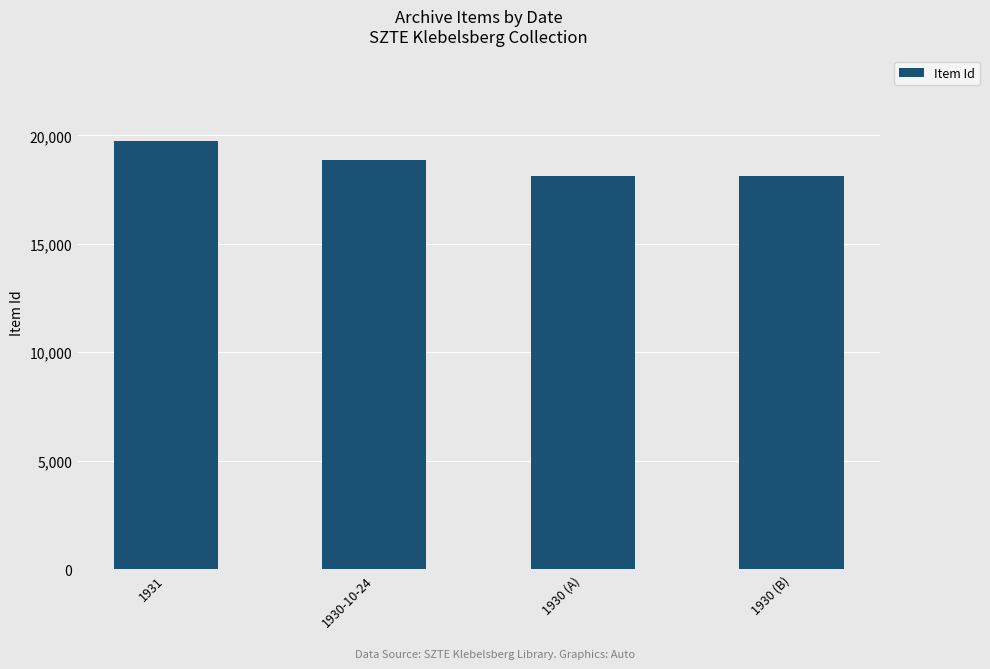

What is the value of the 3rd bar from the left?

18119